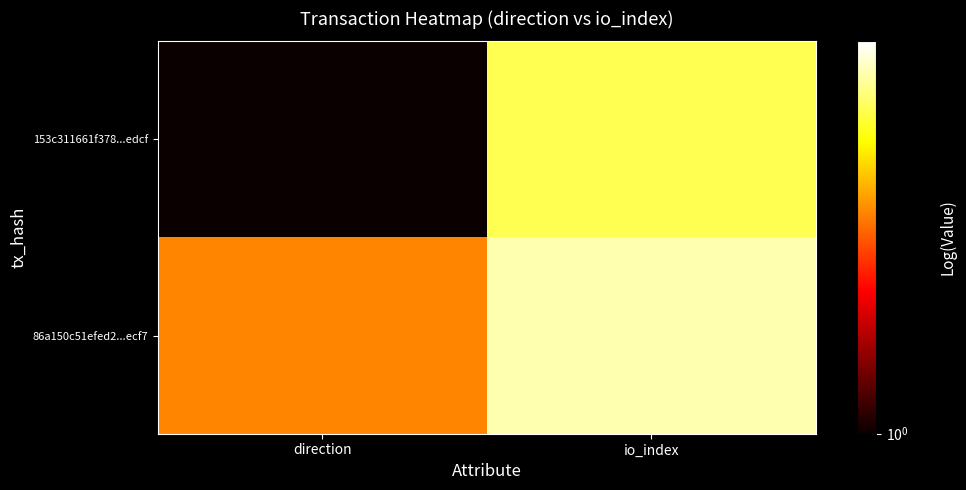

How many categories are shown in the chart?

2